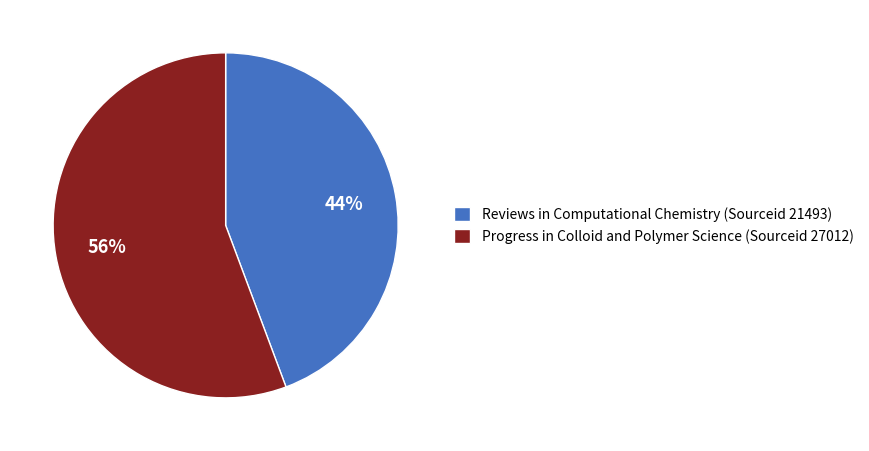

What is the ratio of the value at Progress in Colloid and Polymer Science (Sourceid 27012) to the value at Reviews in Computational Chemistry (Sourceid 21493)?

1.3